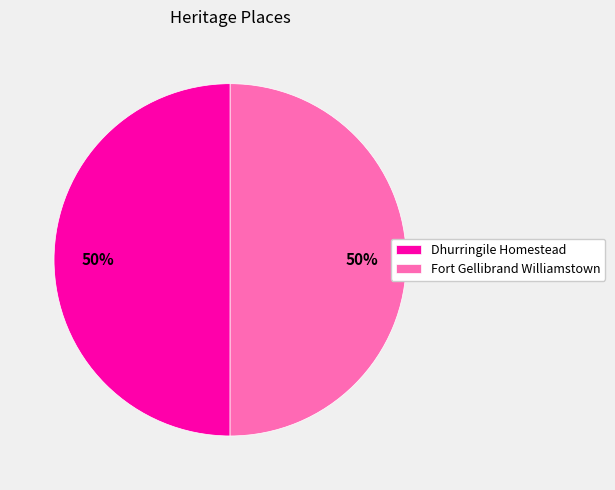

To the nearest percent, what percentage of the pie is Dhurringile Homestead?

50%